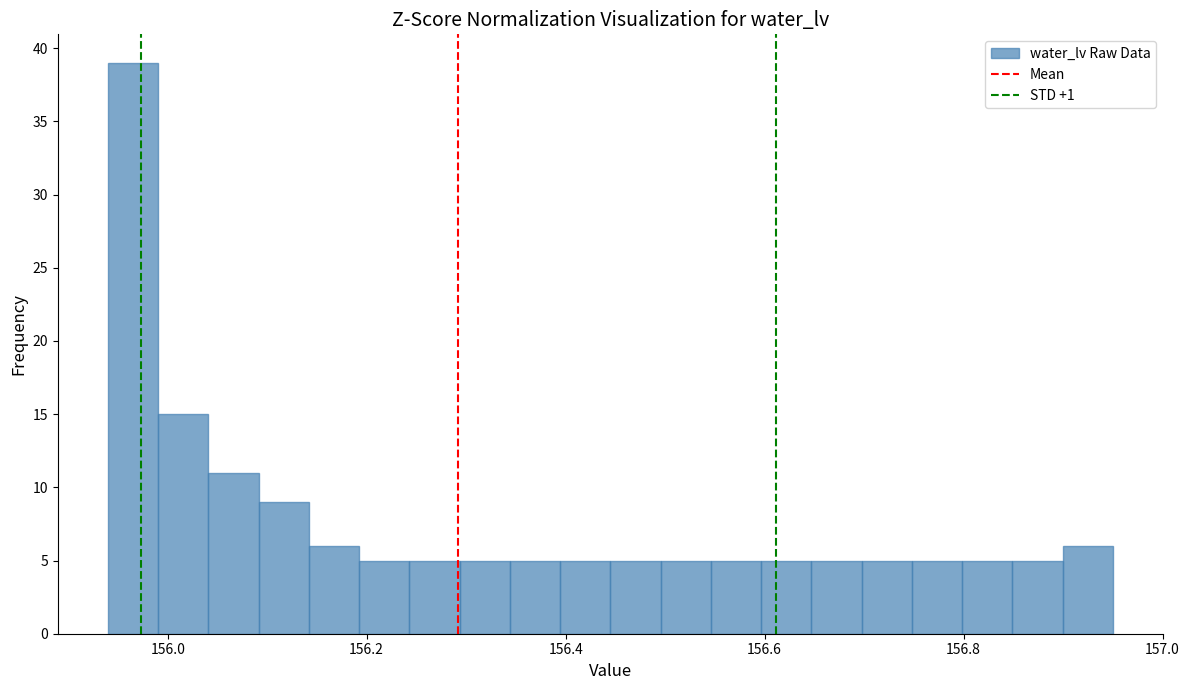

Around what value on the x-axis is the tallest bar? Give the approximate position of its centre, as read against the axis.

155.96